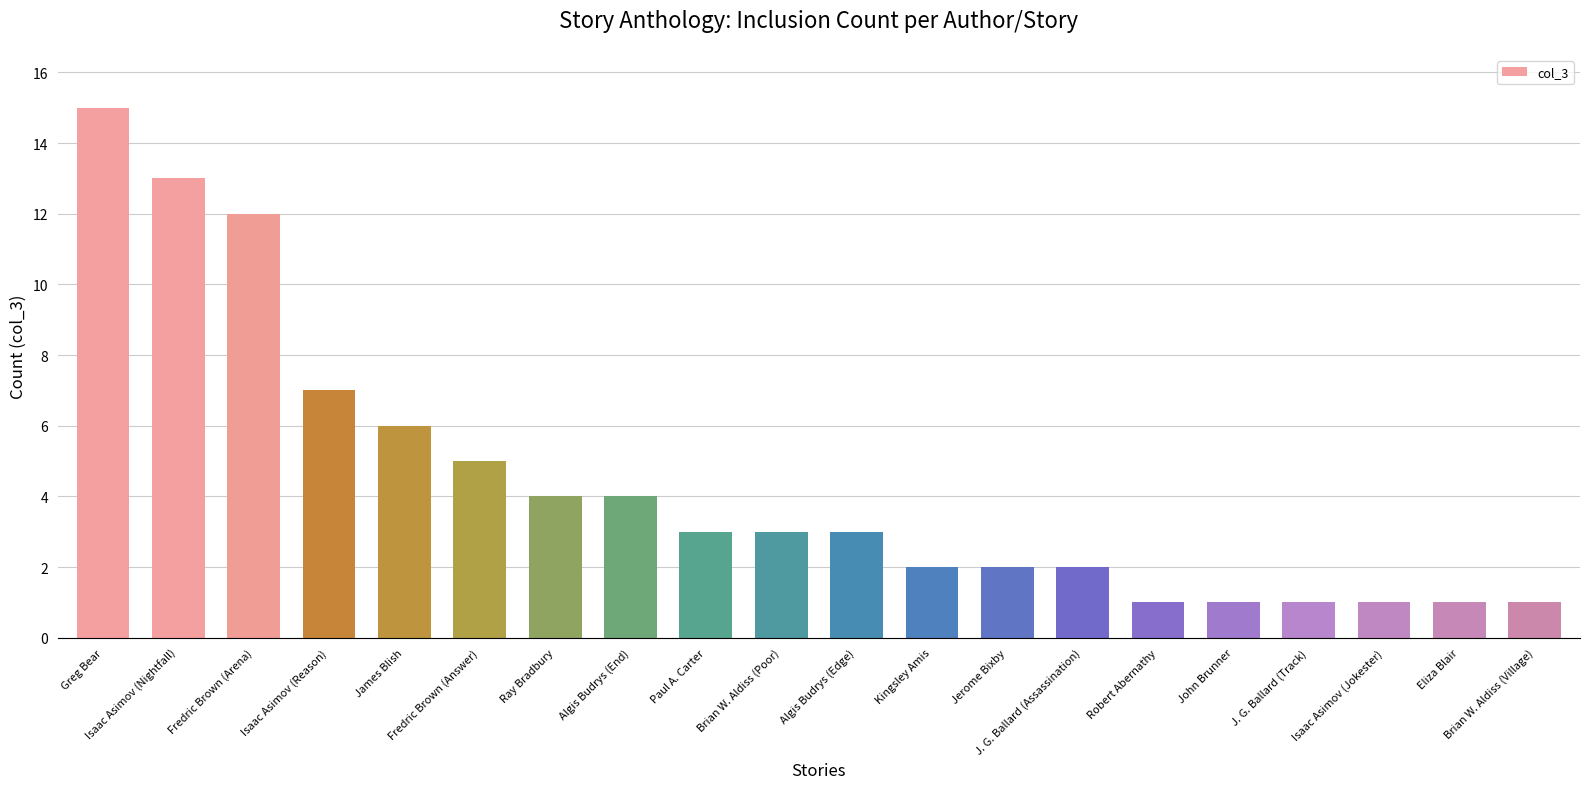

What value does the data have at Algis Budrys (Edge)?

3